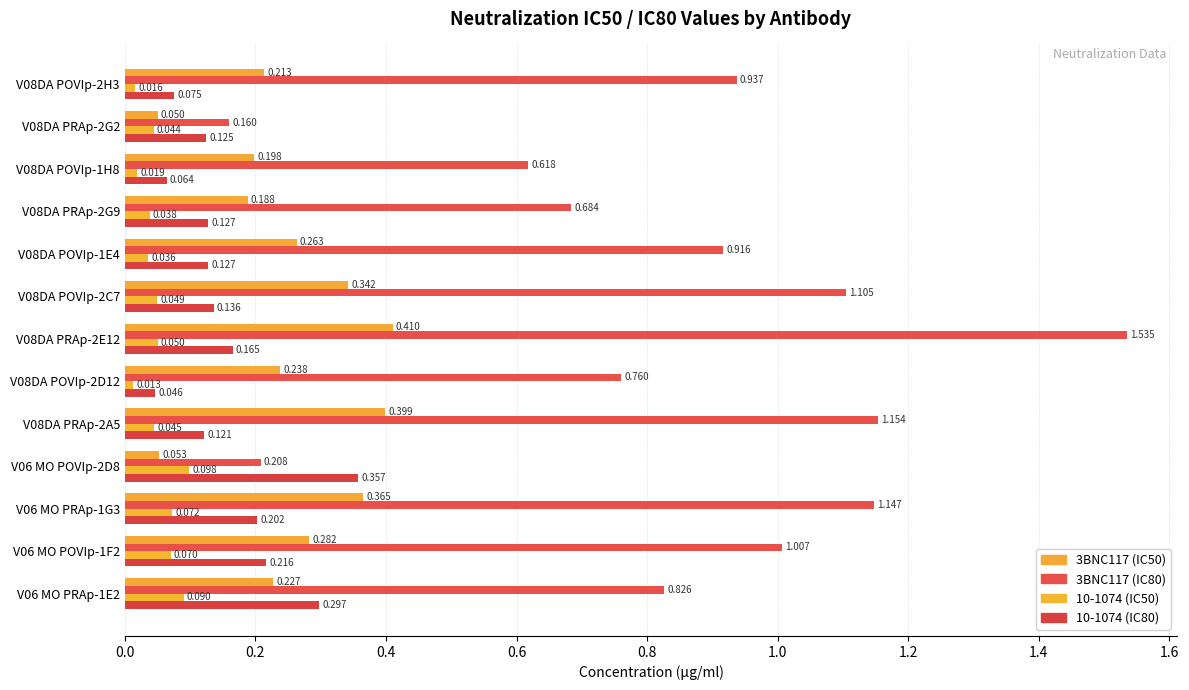

How many categories are shown in the chart?

13